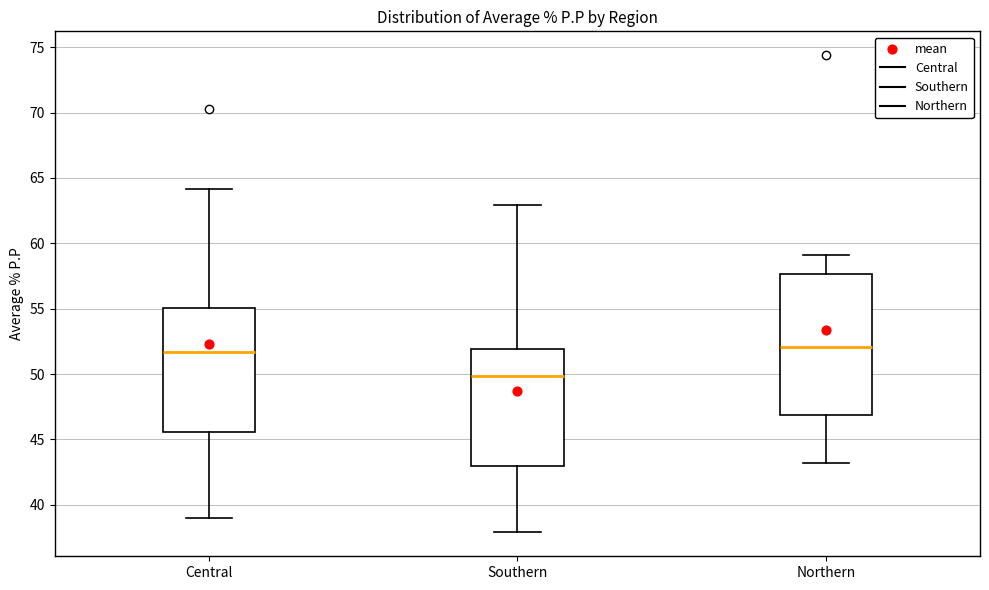

Reading left to right, read every box against the y-axis: the position of its median line, the range the box covers, and the ends of its whiskers. The values are not printed on the chart, so give them approximately, as read against the axis.

Central: median 51.5, box 45.5 to 55.0, whiskers 39.0 to 64.0
Southern: median 50.0, box 43.0 to 52.0, whiskers 38.0 to 63.0
Northern: median 52.0, box 47.0 to 57.5, whiskers 43.0 to 59.0